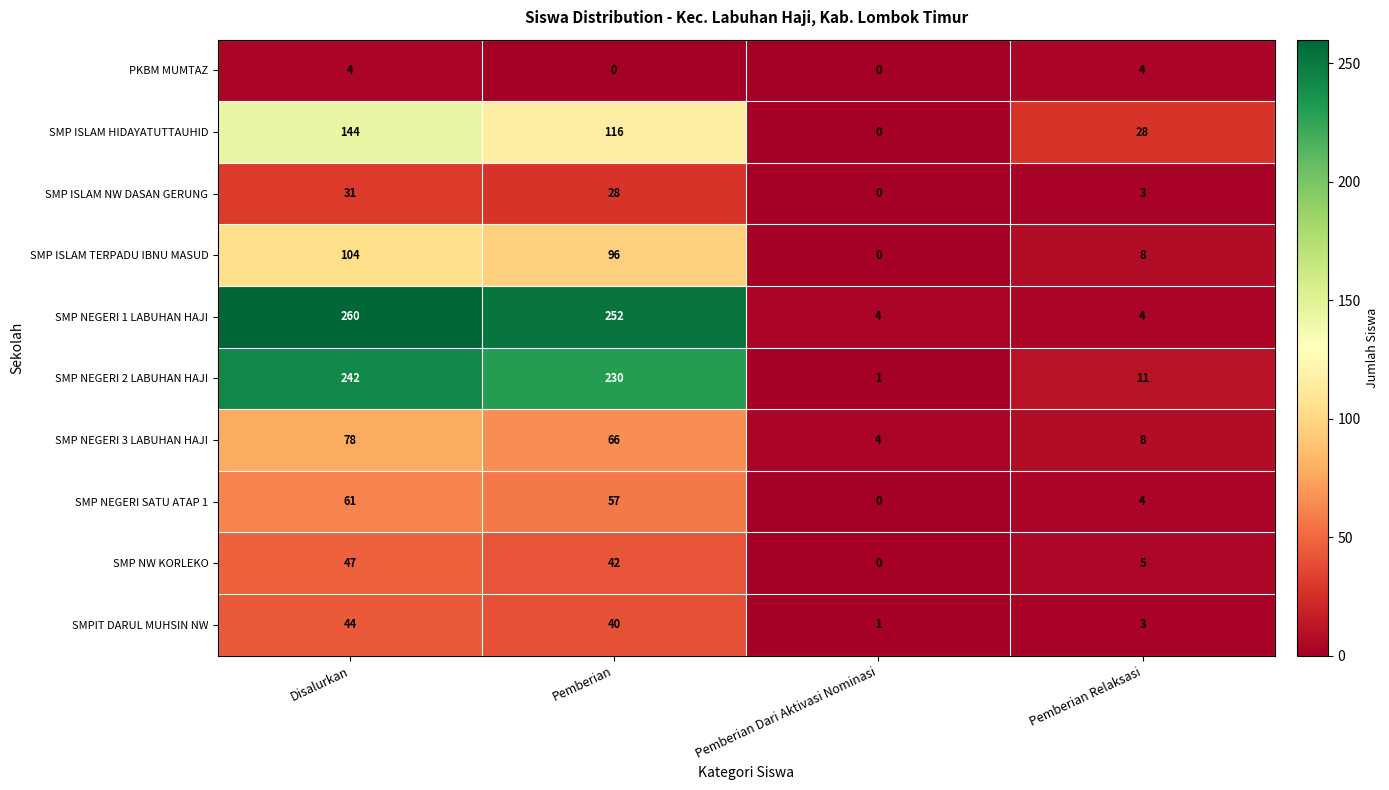

What is the sum of the SMP NEGERI 2 LABUHAN HAJI values at Pemberian Dari Aktivasi Nominasi and Pemberian?

231